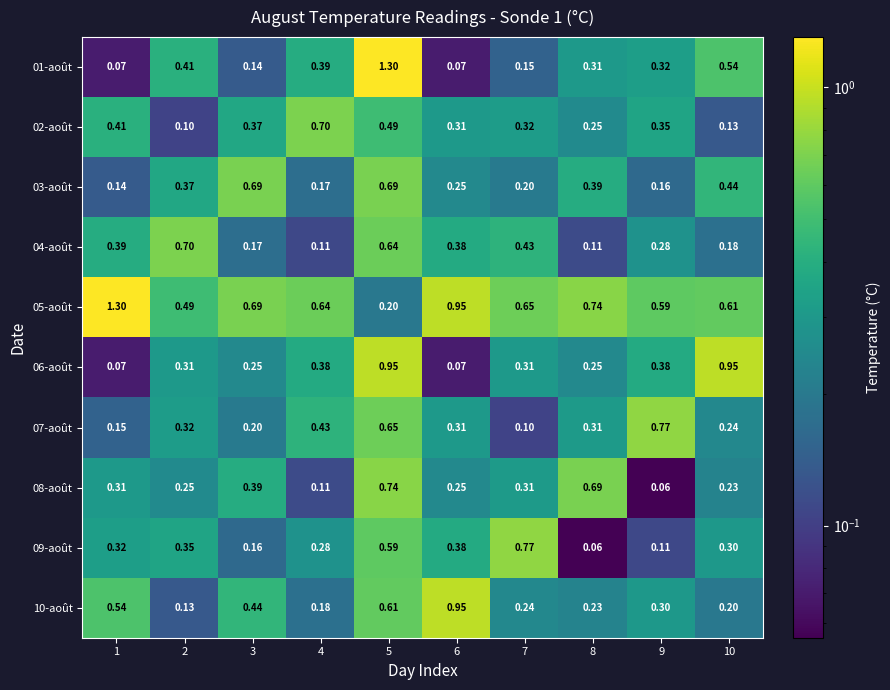

Is the value of 03-août at 1 greater than the value of 09-août at 6?

No